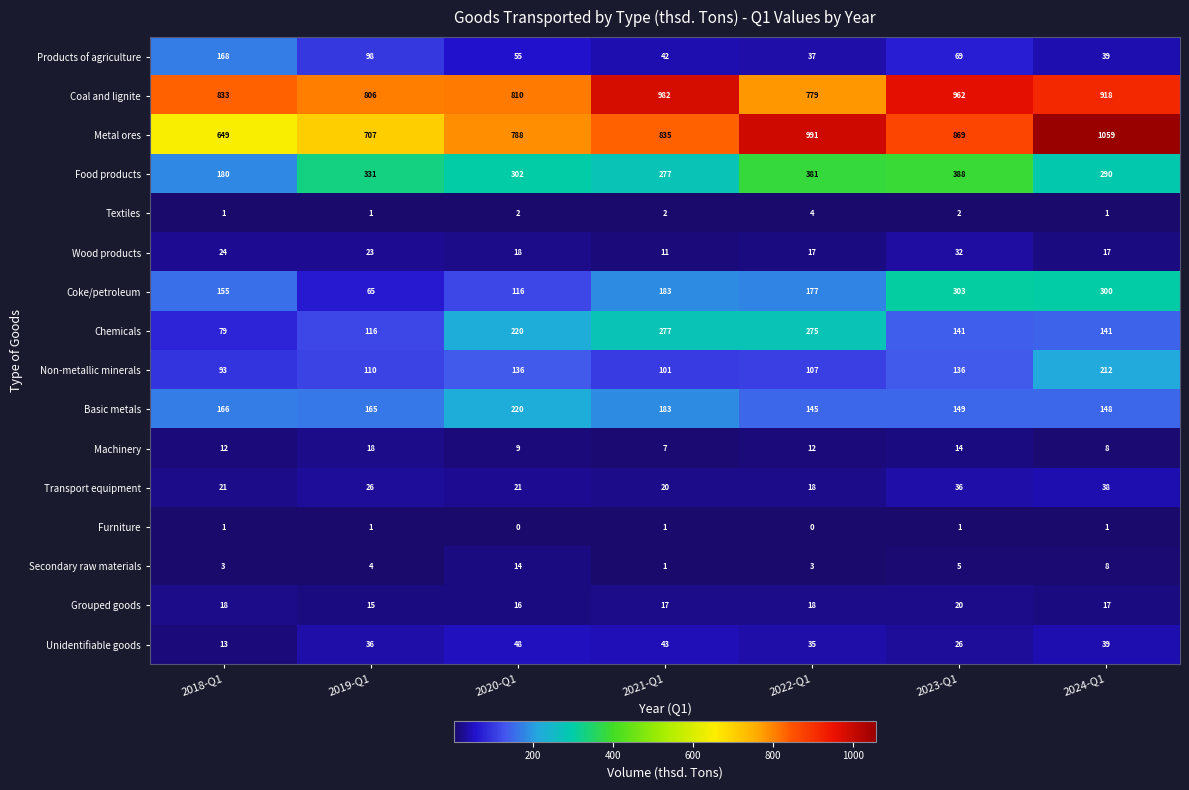

What is the maximum value shown in the chart?

1059